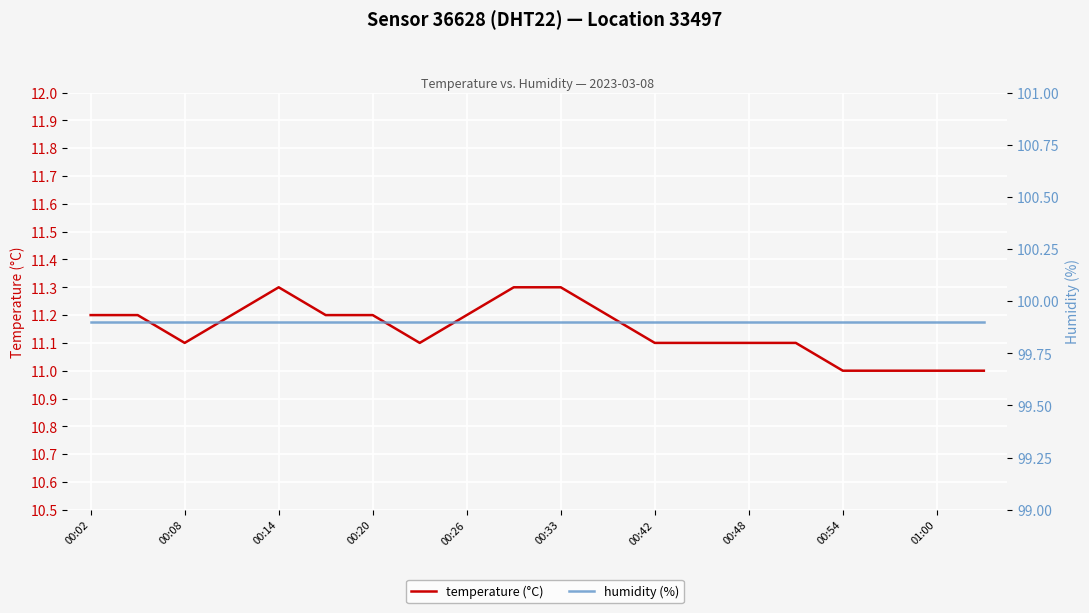

True or false: temperature (°C) and humidity (%) cross at least once.

False